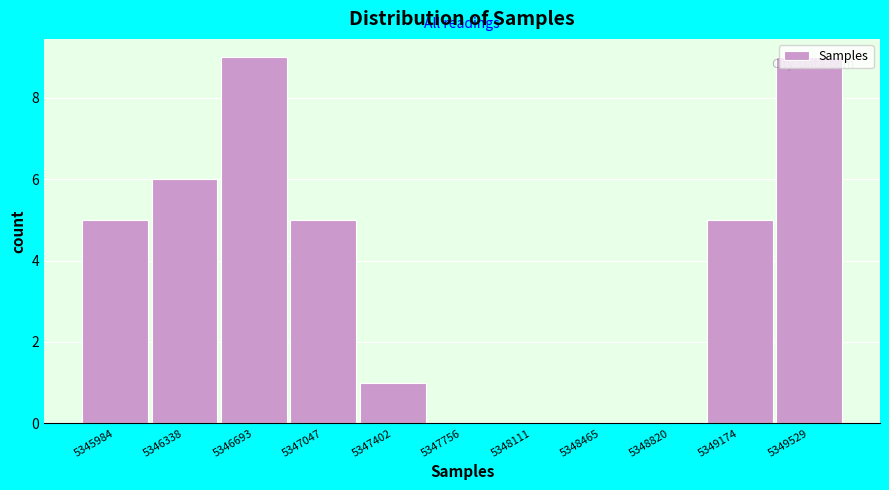

What is the greatest value displayed?

9